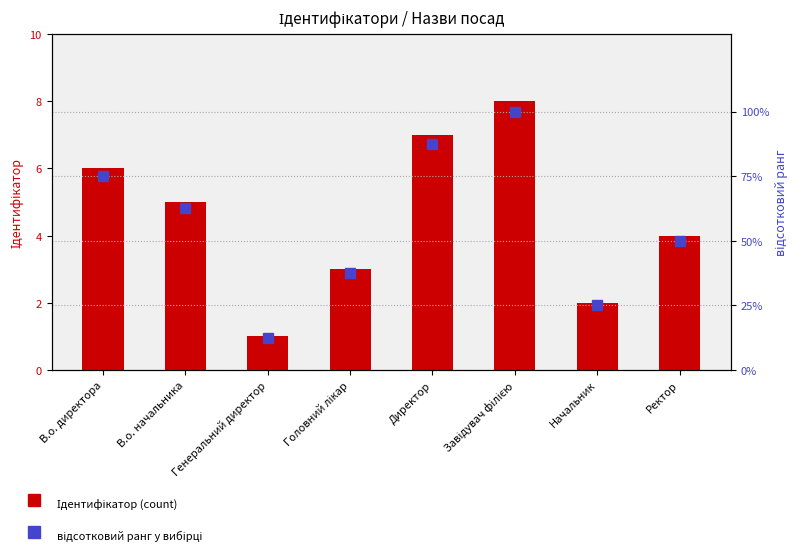

Reading right to left, transcribe all the data shown in this chart.

Ідентифікатор: Ректор=4.0	Начальник=2.0	Завідувач філією=8.0	Директор=7.0	Головний лікар=3.0	Генеральний директор=1.0	В.о. начальника=5.0	В.о. директора=6.0
відсотковий ранг: Ректор=50.0	Начальник=25.0	Завідувач філією=100.0	Директор=87.5	Головний лікар=37.5	Генеральний директор=12.5	В.о. начальника=62.5	В.о. директора=75.0